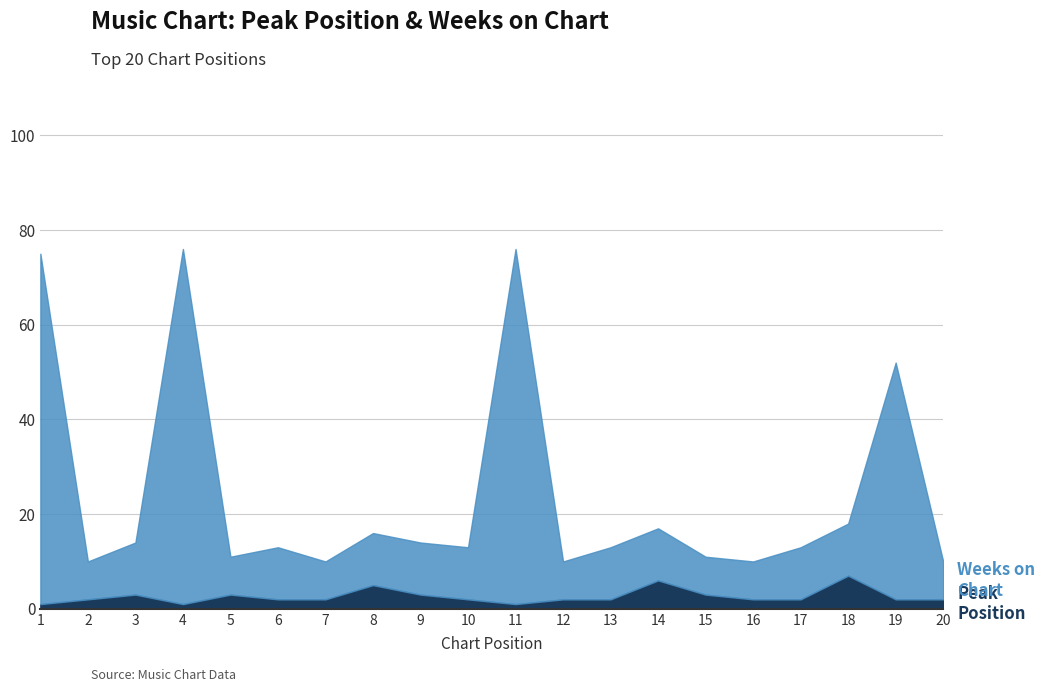

How many categories are shown in the chart?

20